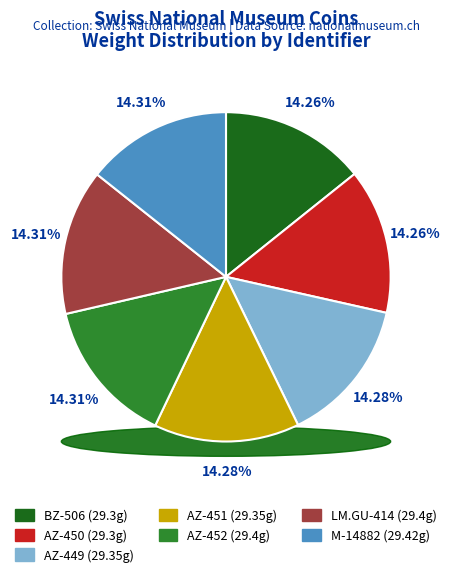

Which slice is the smallest?

BZ-506